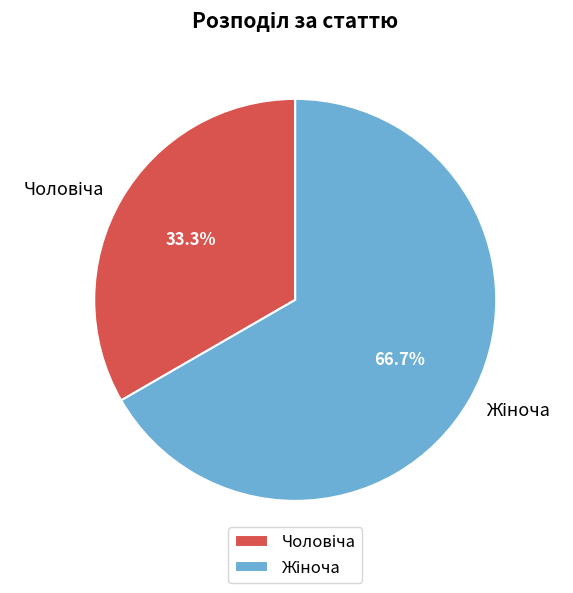

Is there any slice that represents more than half of the pie?

Yes